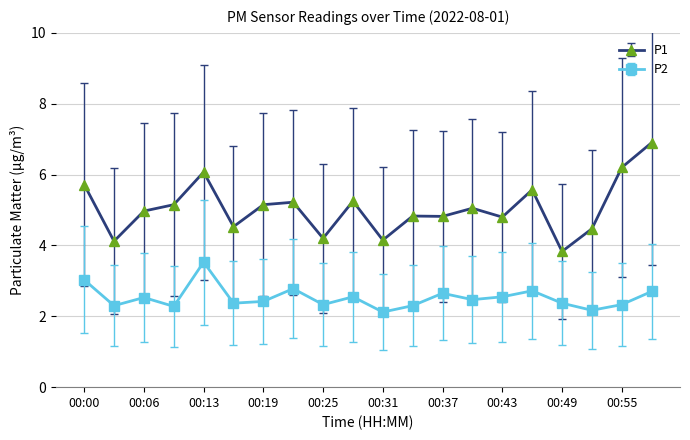

What is the value of the P1 point at the 2nd from the left?

4.1